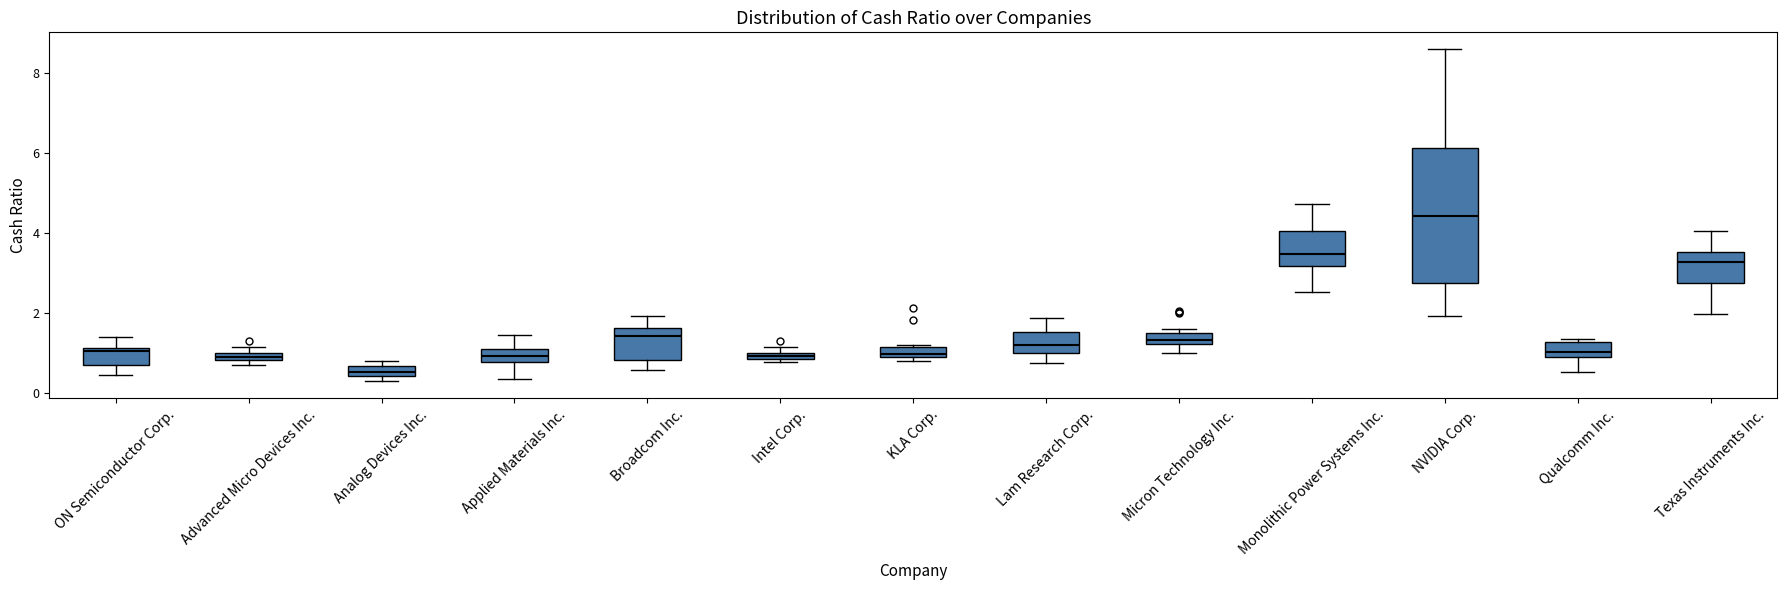

Which box's median line is the lowest?

Analog Devices Inc.